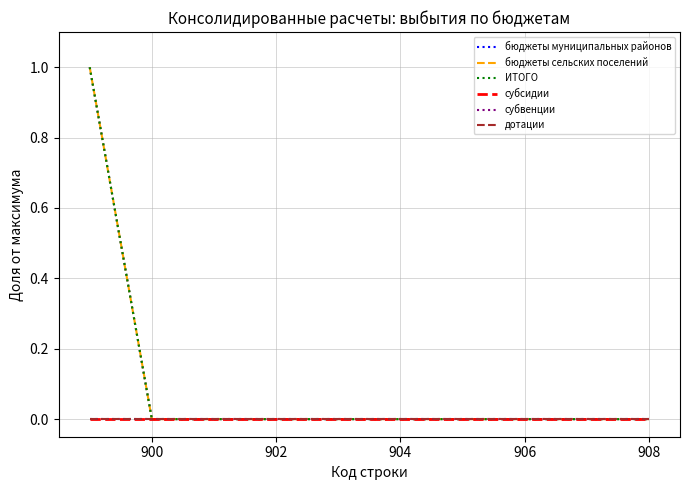

List the series in order of their peak value, lowest first.

субсидии, субвенции, дотации, бюджеты муниципальных районов, бюджеты сельских поселений, ИТОГО